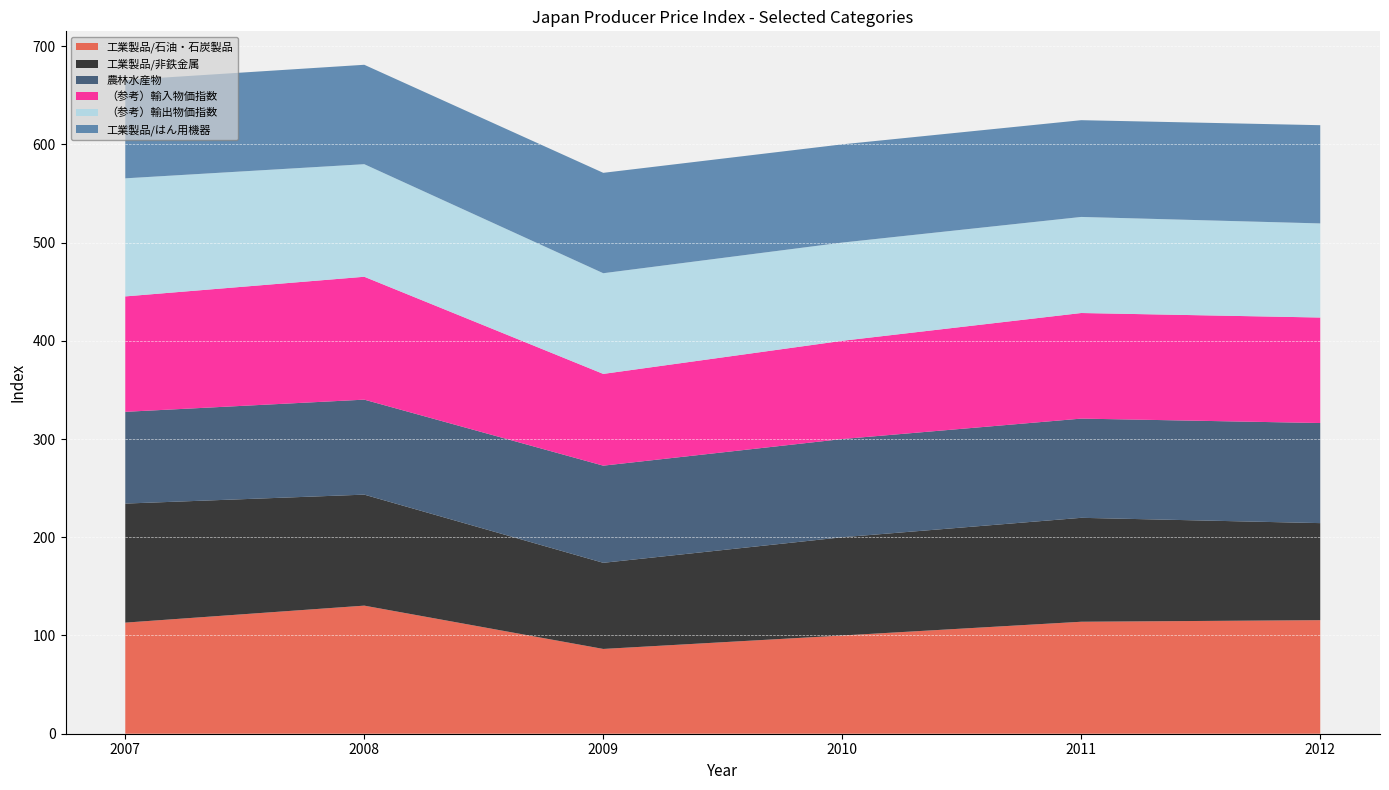

Rank the series at 2007 from lowest to highest value.

農林水産物, 工業製品/はん用機器, 工業製品/石油・石炭製品, （参考）輸入物価指数, （参考）輸出物価指数, 工業製品/非鉄金属